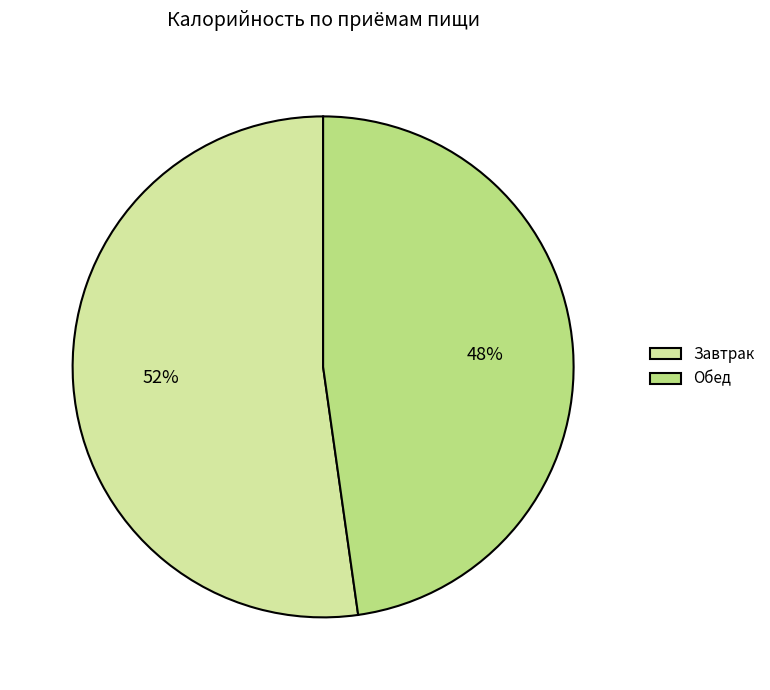

Which has a higher value, Завтрак or Обед?

Завтрак